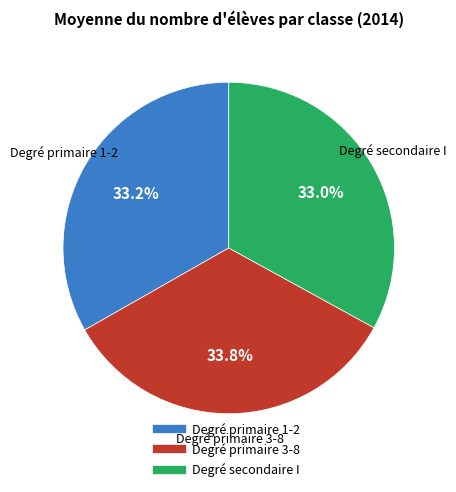

True or false: Degré secondaire I accounts for 42% of the total.

False